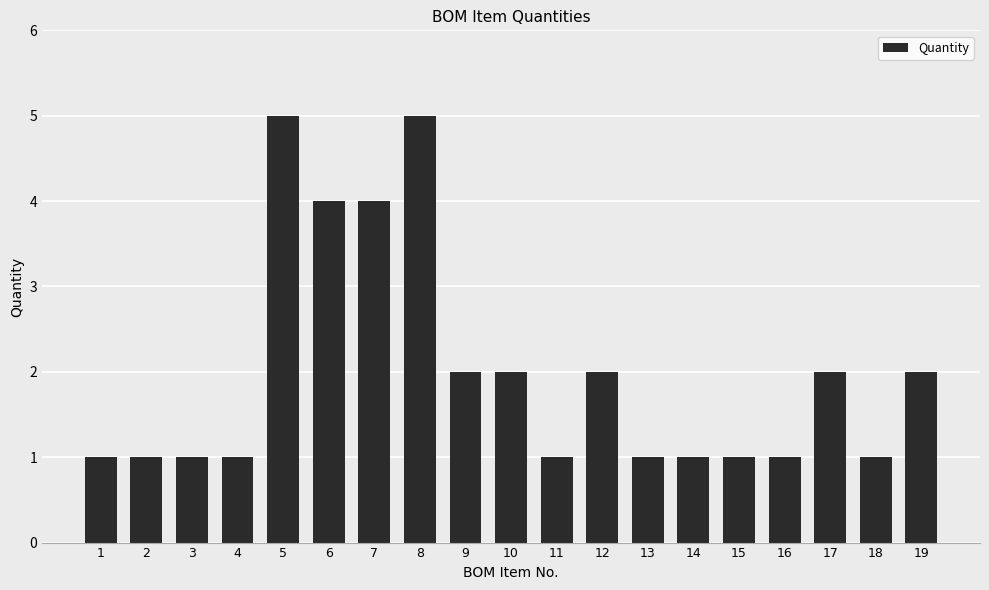

Does the chart contain stacked bars?

No